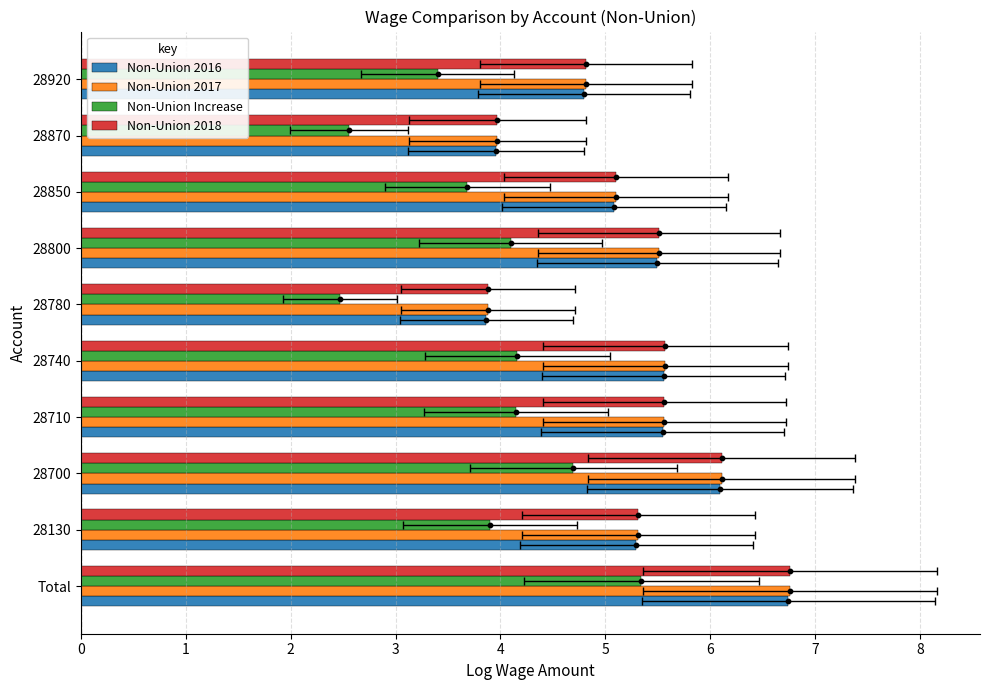

Which series contains the lowest Y value?

Non-Union Increase